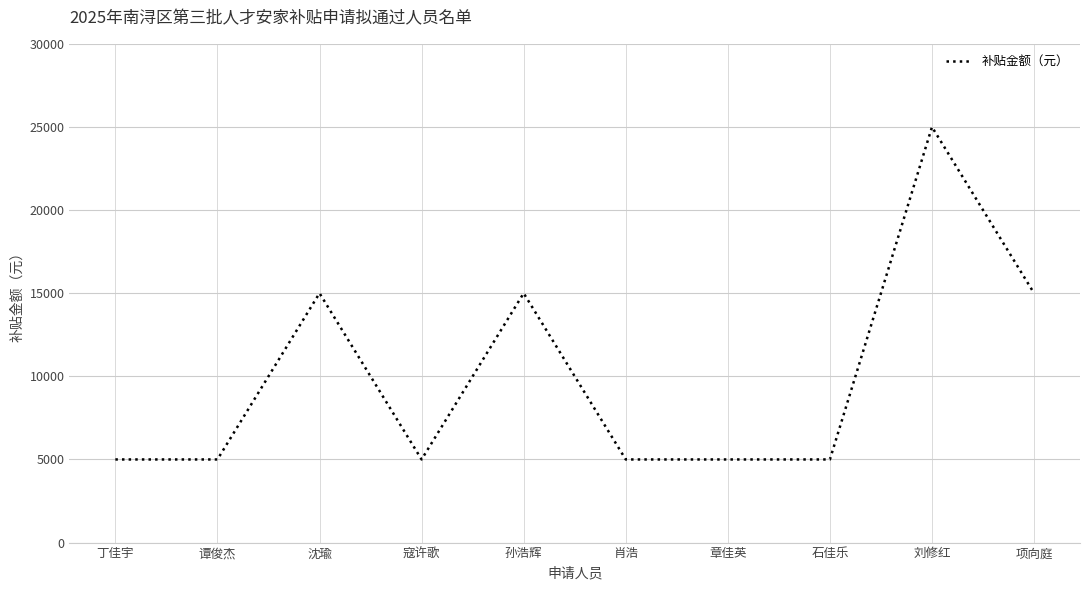

At which category does the chart reach its peak across all series?

刘修红